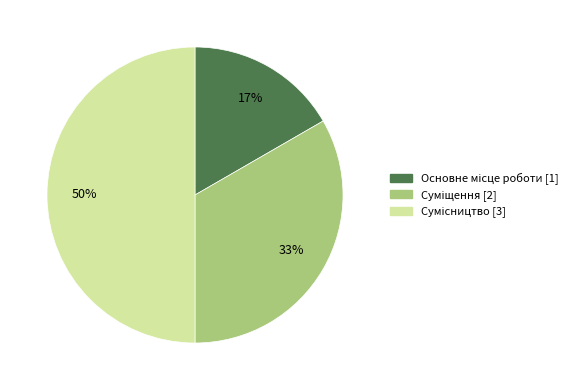

To the nearest percent, what is the average slice percentage?

33%